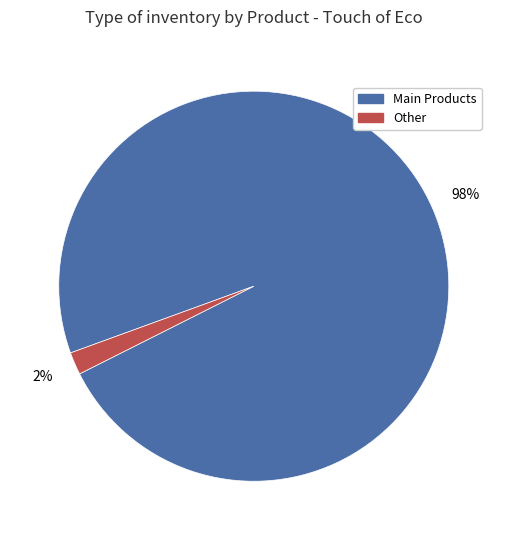

Does any single category account for the majority?

Yes